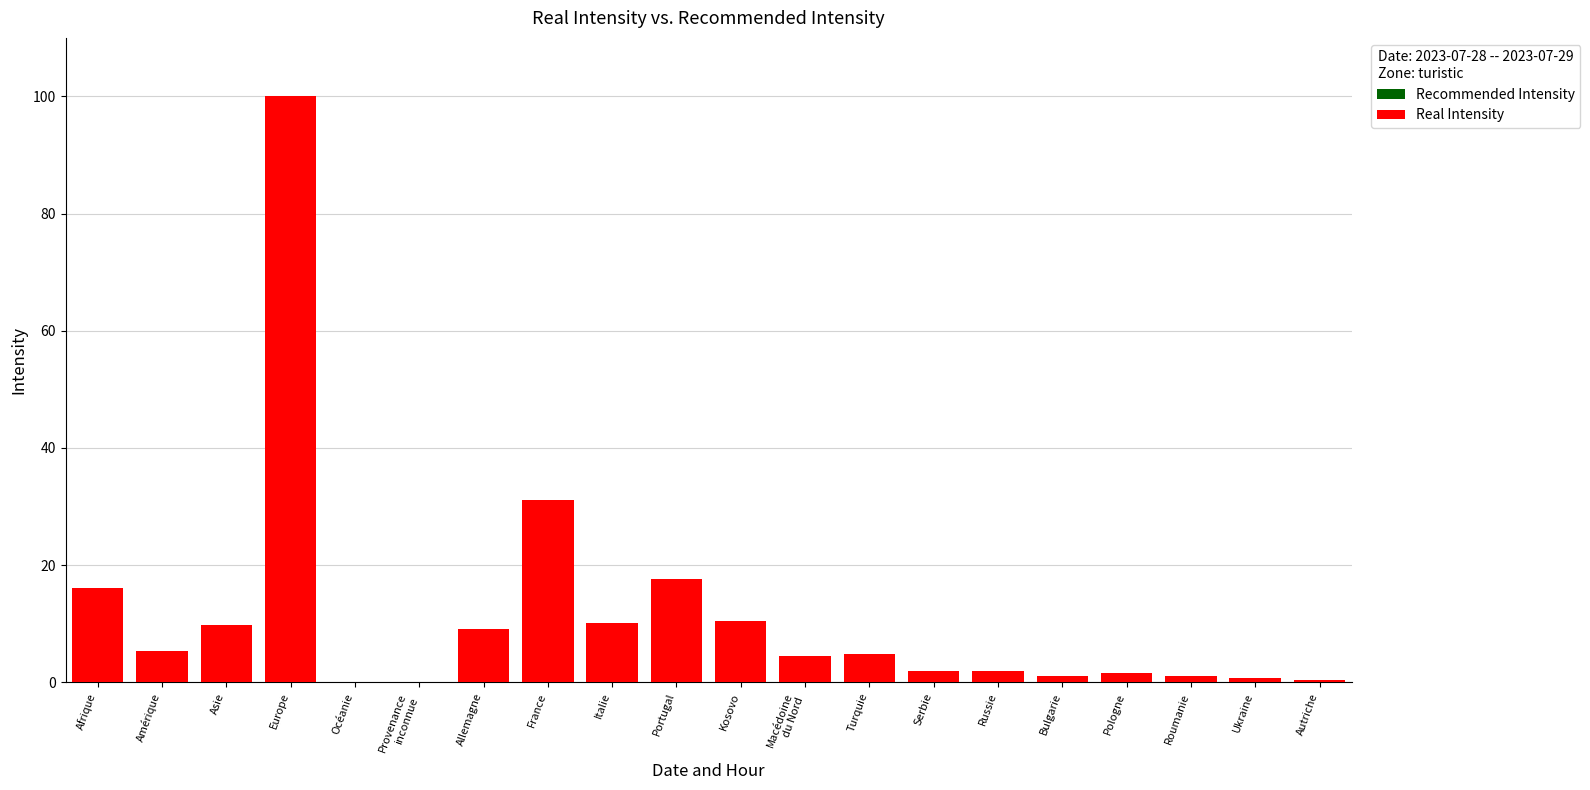

Which category has the highest value in the Real Intensity series?

Europe